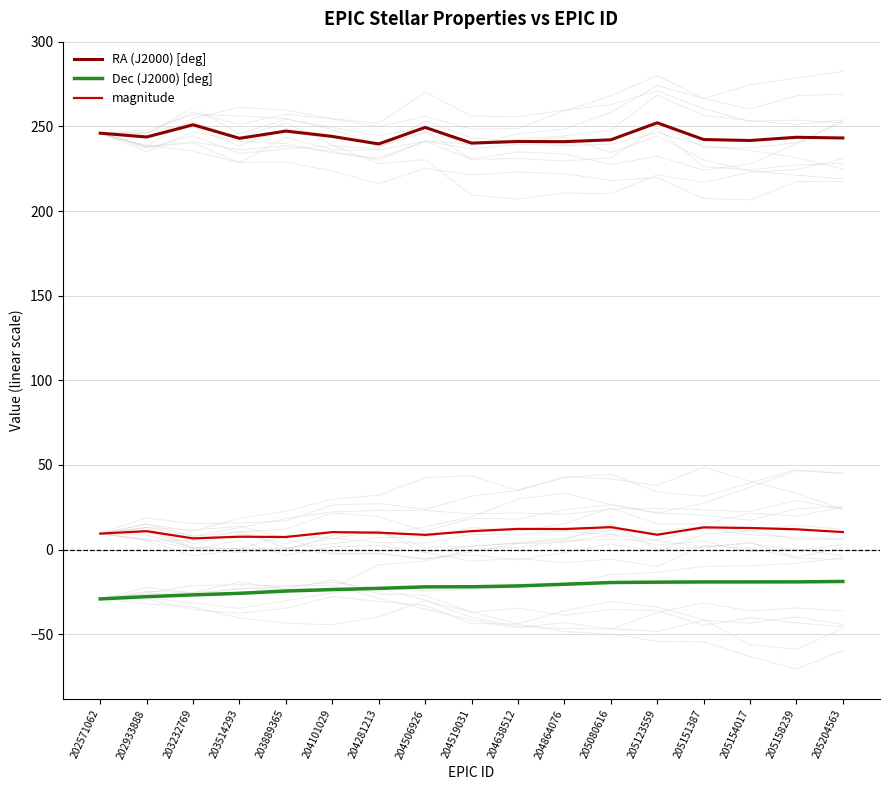

Rank the series by their maximum value, from highest to lowest.

RA (J2000) [deg], magnitude, Dec (J2000) [deg]